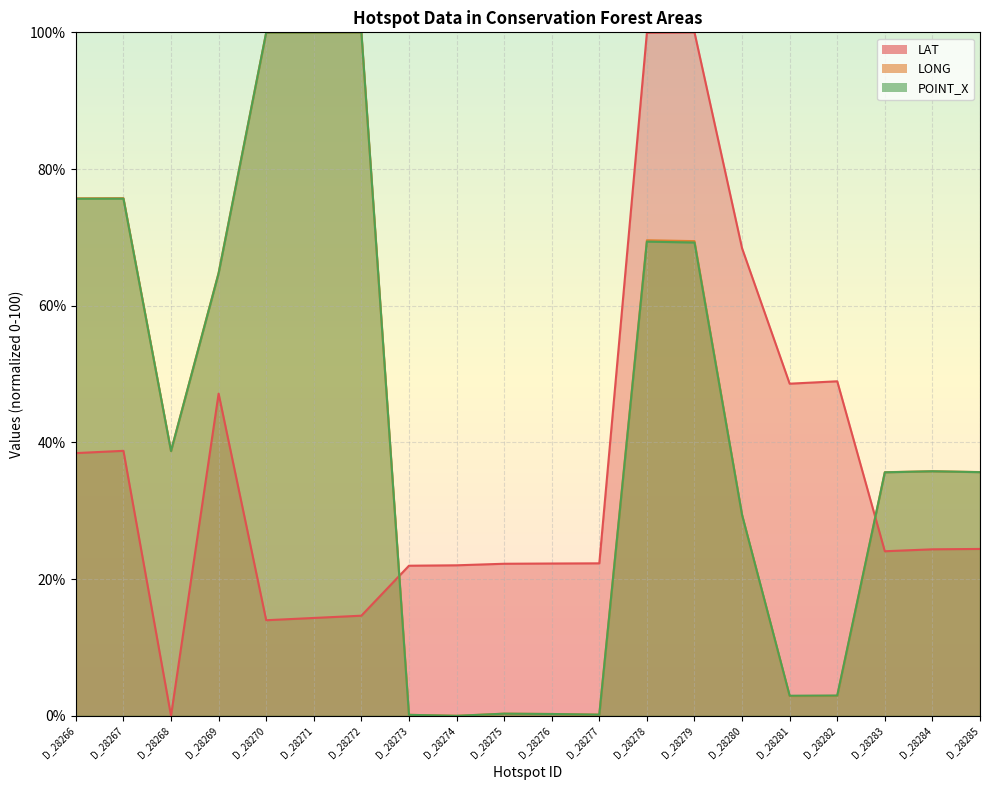

How many values in LONG are above zero?

19